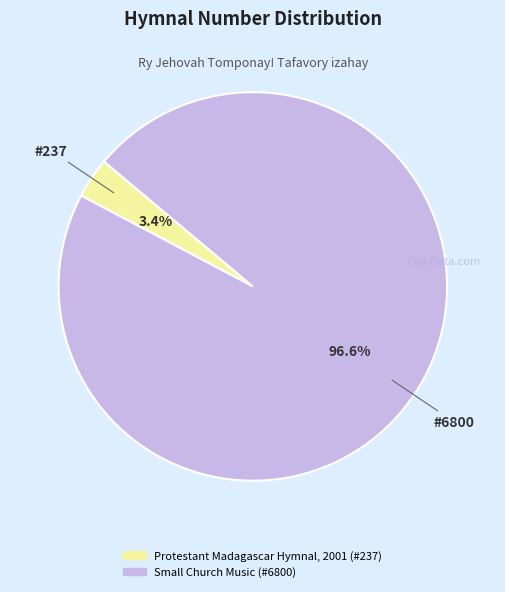

How many slices are in this pie chart?

2